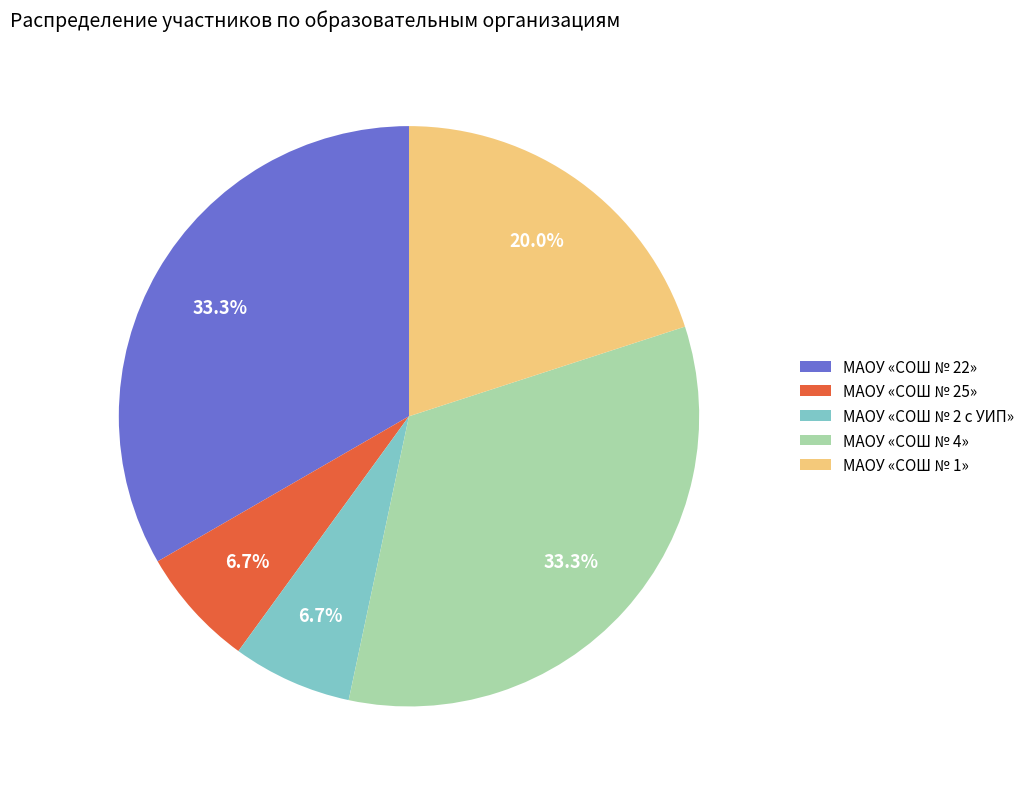

What portion of the pie excludes МАОУ «СОШ № 4»?

66.7%